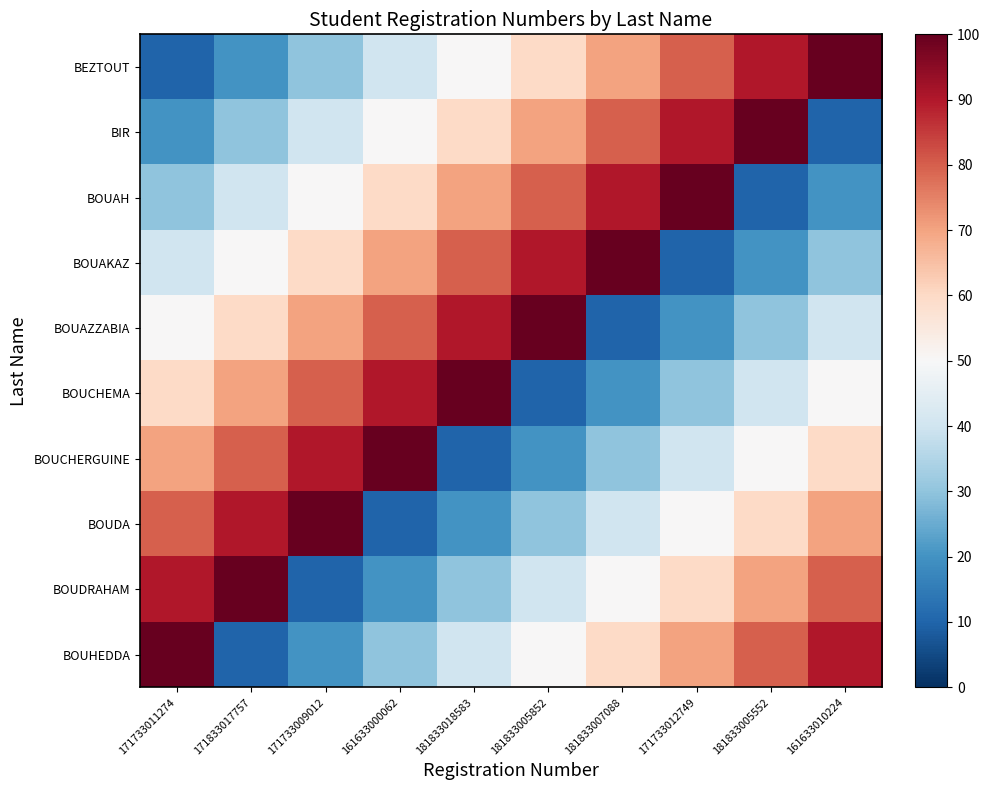

At which category is the sum across all series the highest?

171733011274